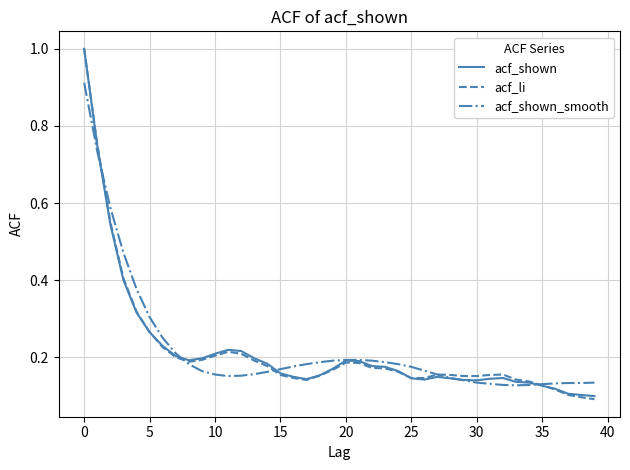

What is the maximum value for acf_shown?

1.0